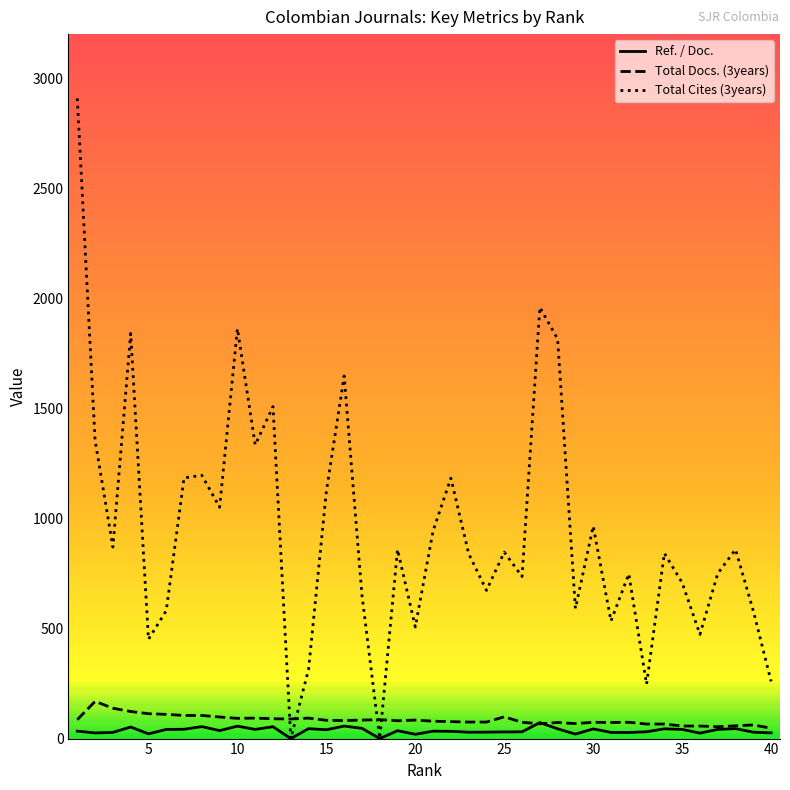

Which series has the widest spread of values?

Total Cites (3years)